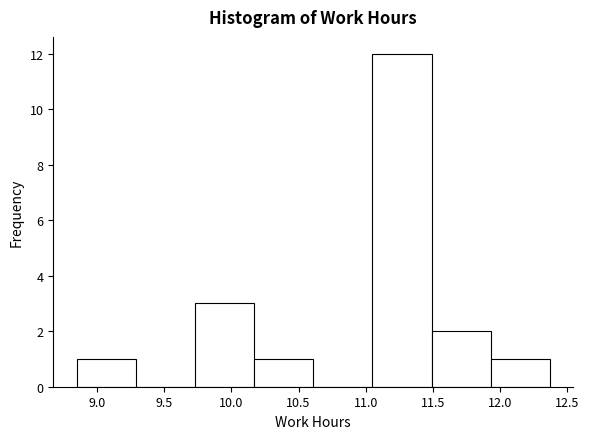

Reading left to right, transcribe this chart: for each bar, give the range it covers on the x-axis and its height. Neither the bar edges nor the heights are printed on the chart, so give them approximately, as read against the axes.

8.85 to 9.29: 1
9.29 to 9.73: 0
9.73 to 10.17: 3
10.17 to 10.61: 1
10.61 to 11.05: 0
11.05 to 11.49: 12
11.49 to 11.93: 2
11.93 to 12.37: 1